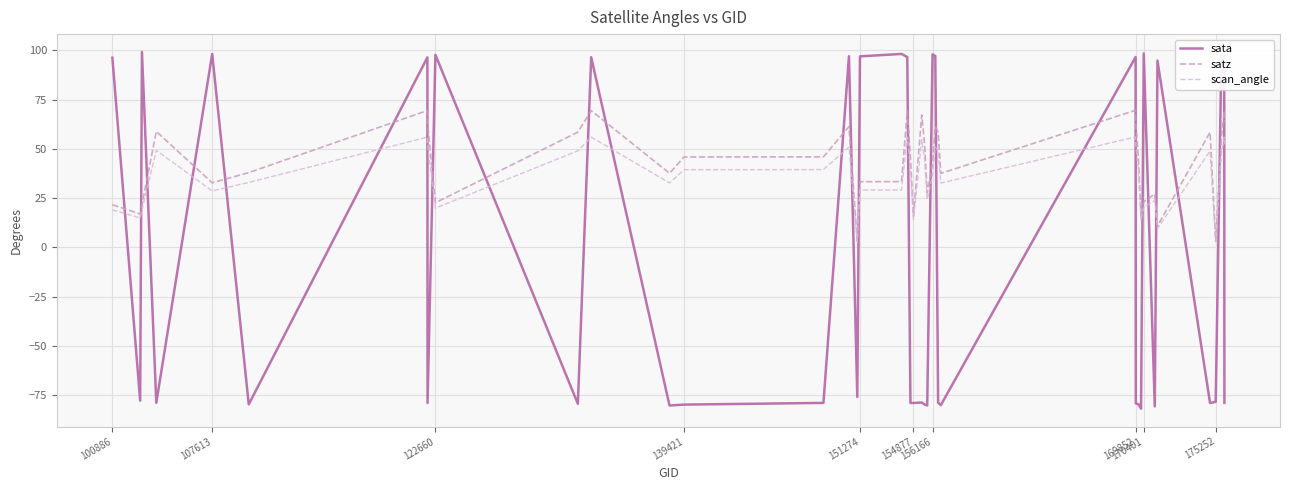

What is the smallest value displayed?

-81.8